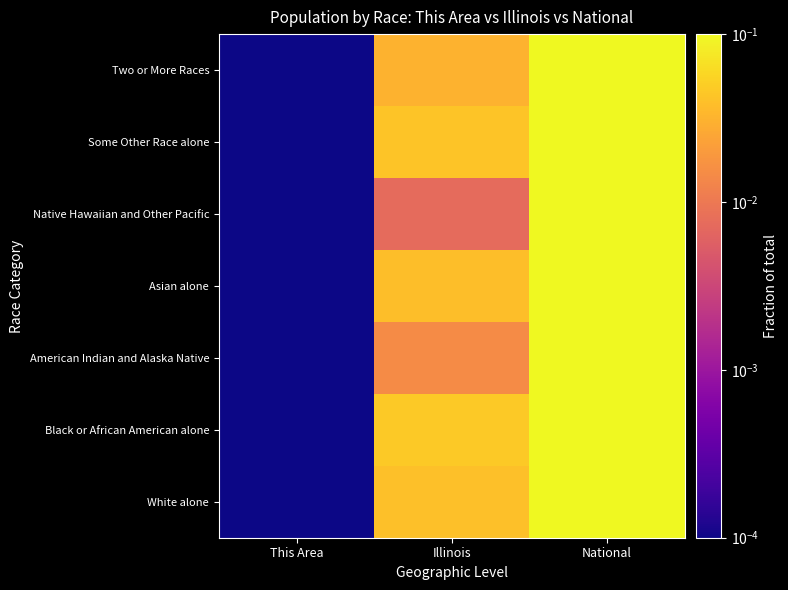

At Illinois, list the series in order from smallest to largest.

Native Hawaiian and Other Pacific, American Indian and Alaska Native, Two or More Races, Asian alone, White alone, Some Other Race alone, Black or African American alone